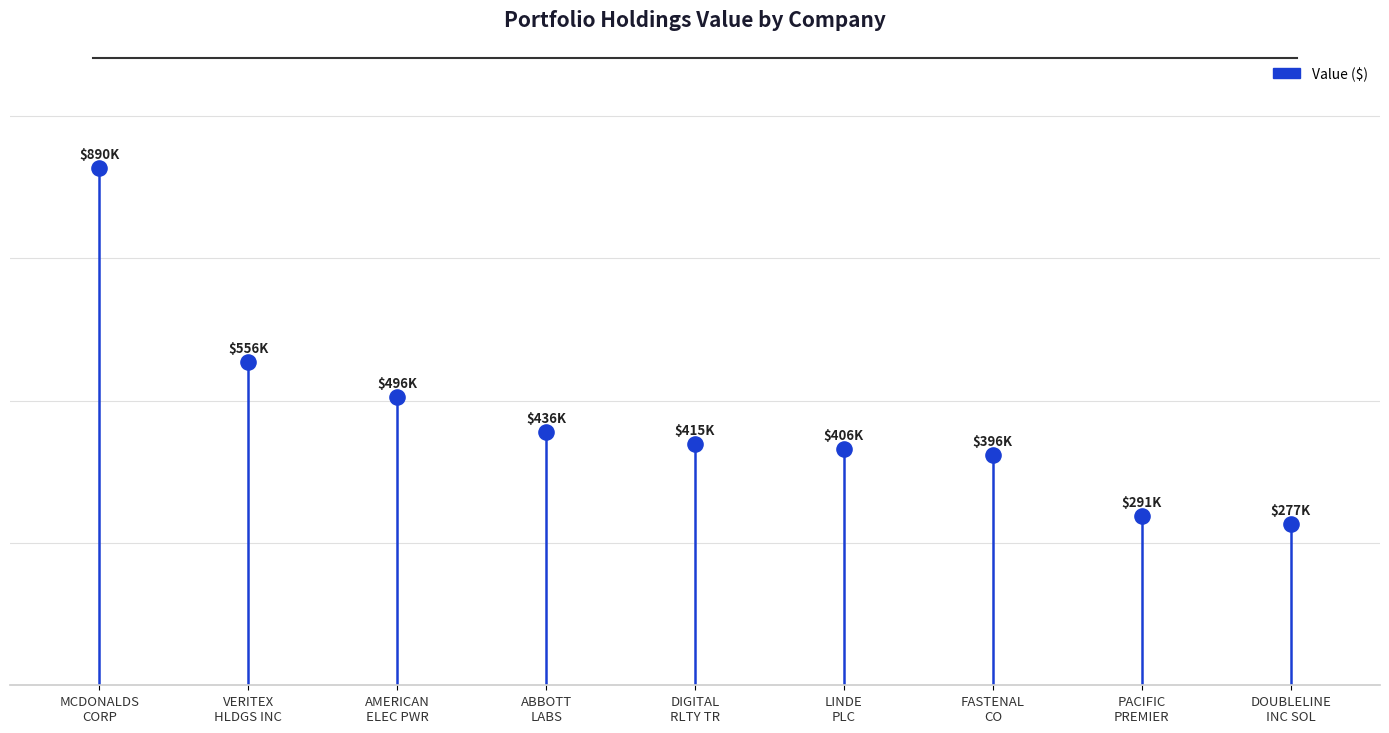

Approximately how many times larger is the value at AMERICAN
ELEC PWR compared to LINDE
PLC?

1.2